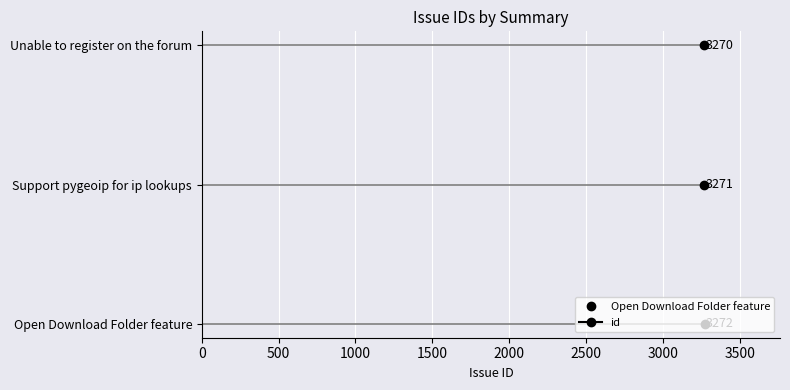

Which has a higher value, Unable to register on the forum or Support pygeoip for ip lookups?

Support pygeoip for ip lookups